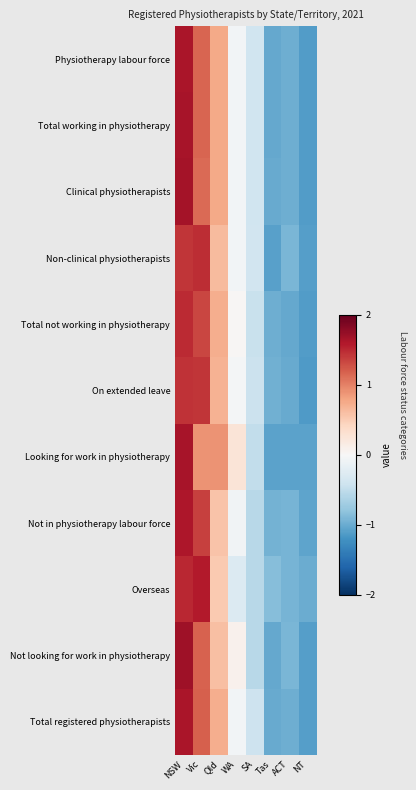

At how many categories does at least one series exceed 0?

4